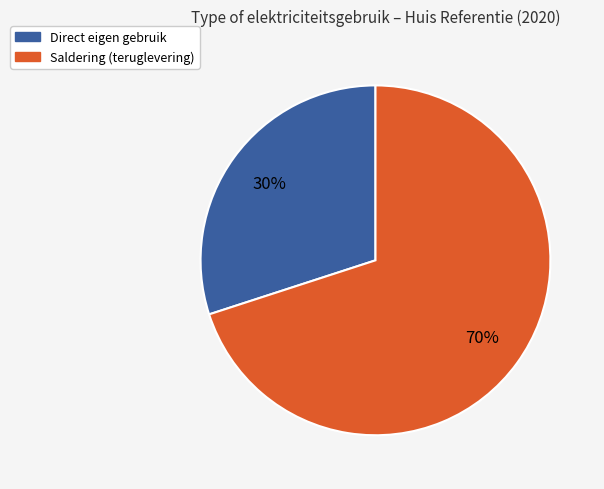

Is there a majority slice in this chart?

Yes